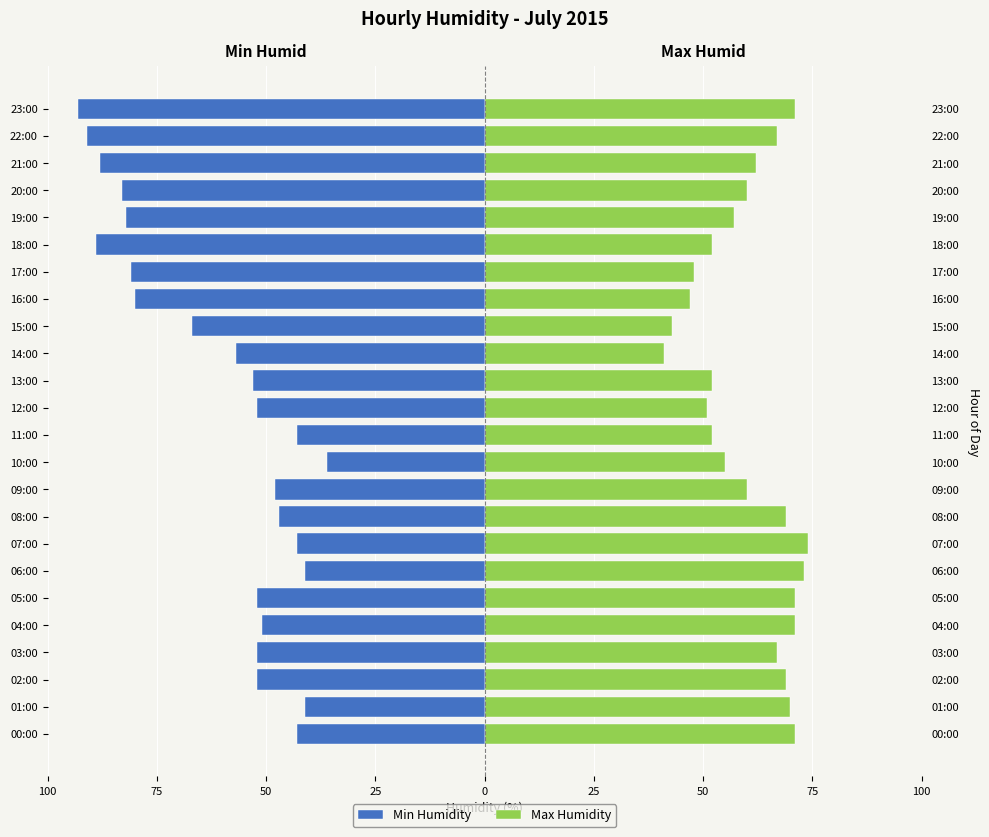

True or false: Max Humidity has a value of 31 at 18:00.

False